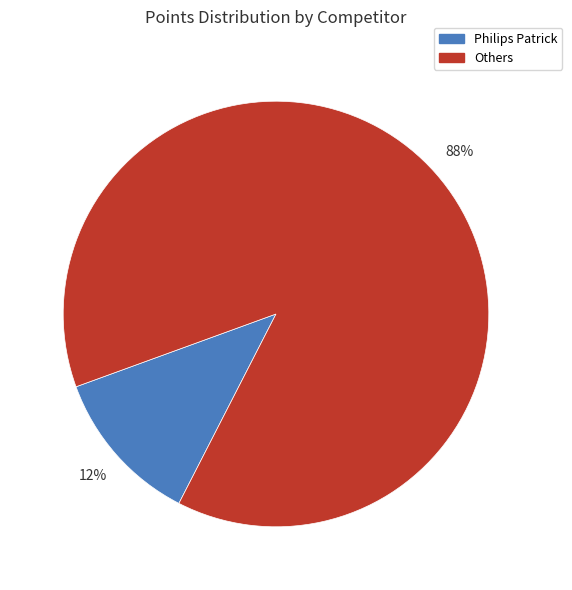

Do Philips Patrick and Others together represent more than half of the pie?

Yes